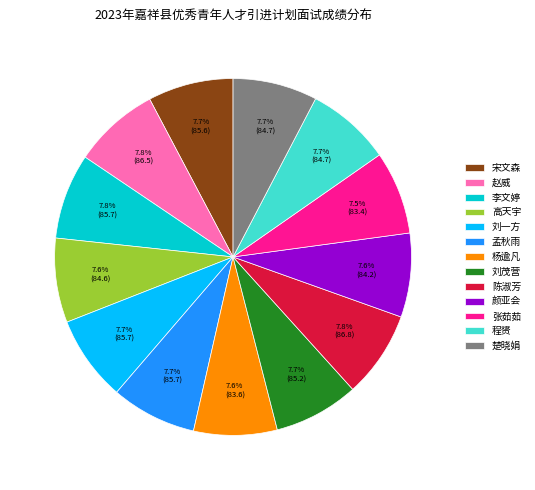

To the nearest percent, what percentage of the pie is 楚晓娟?

8%